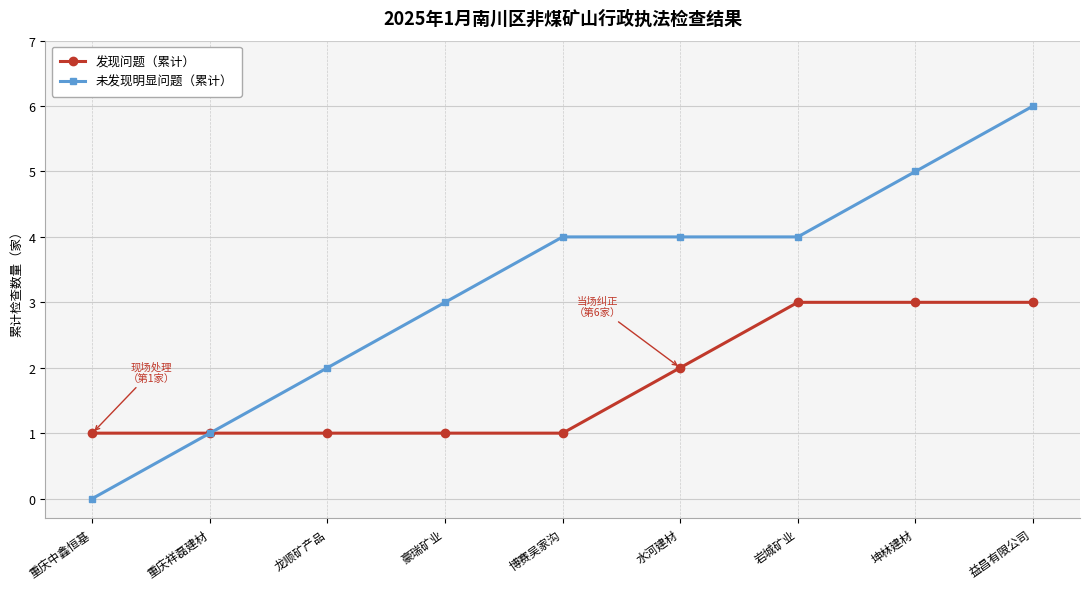

Rank the series by their average value, from highest to lowest.

未发现明显问题（累计）, 发现问题（累计）